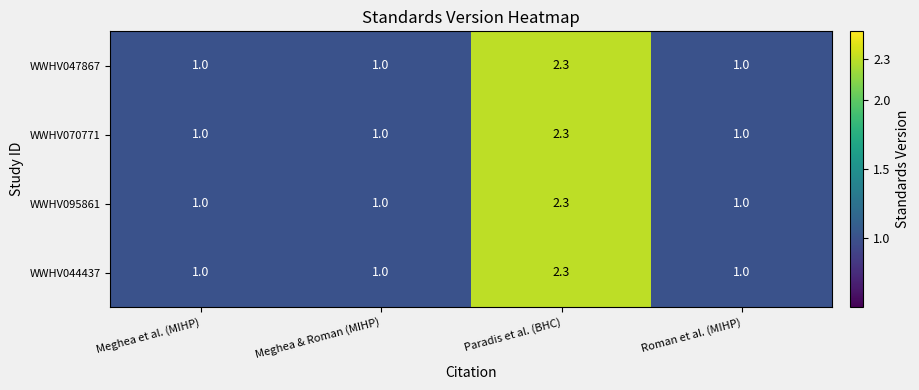

What is the difference between the maximum and minimum values in the WWHV095861 series?

1.3